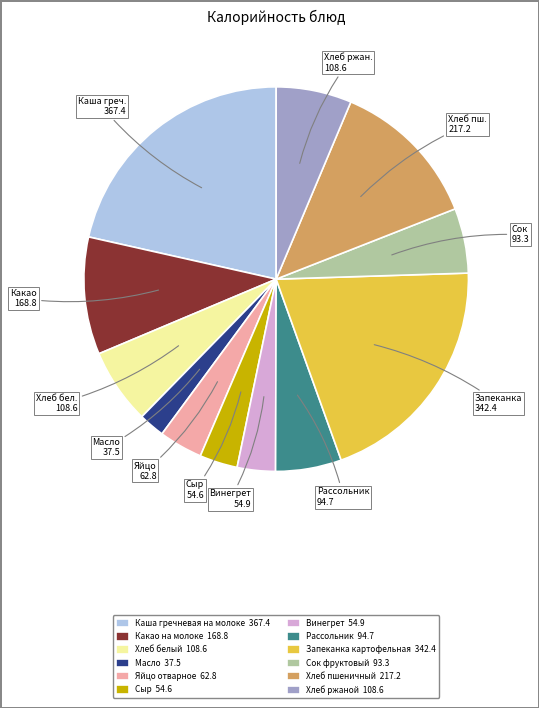

Between Рассольник 94.7 and Хлеб бел. 108.6, which is larger?

Хлеб бел. 108.6